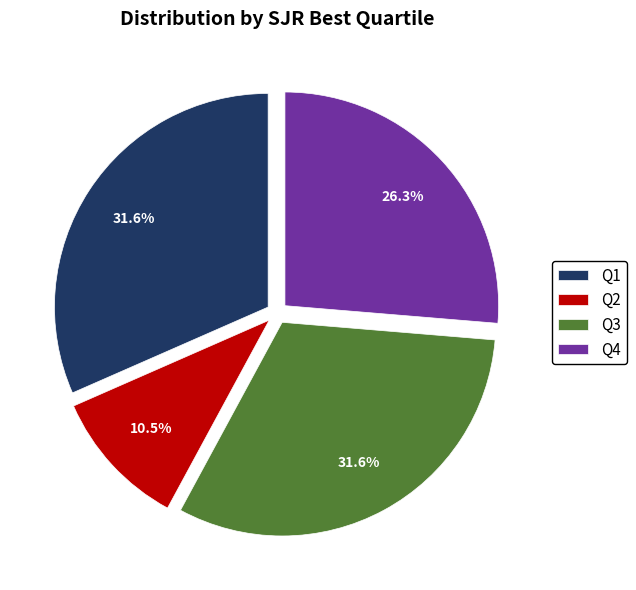

What percentage is the Q4 slice, to the nearest percent?

26%